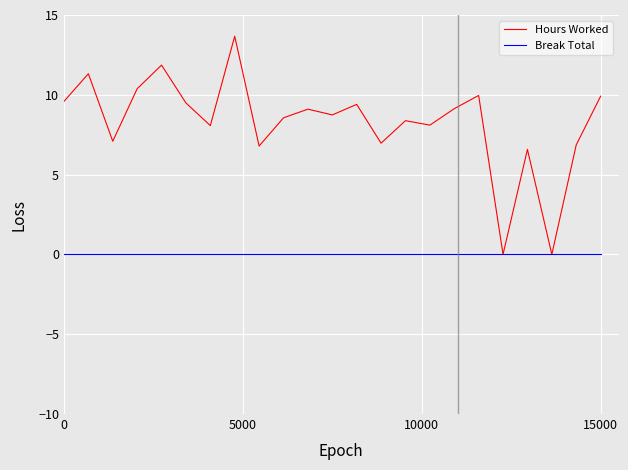

Which series has the largest range (max minus min)?

Hours Worked